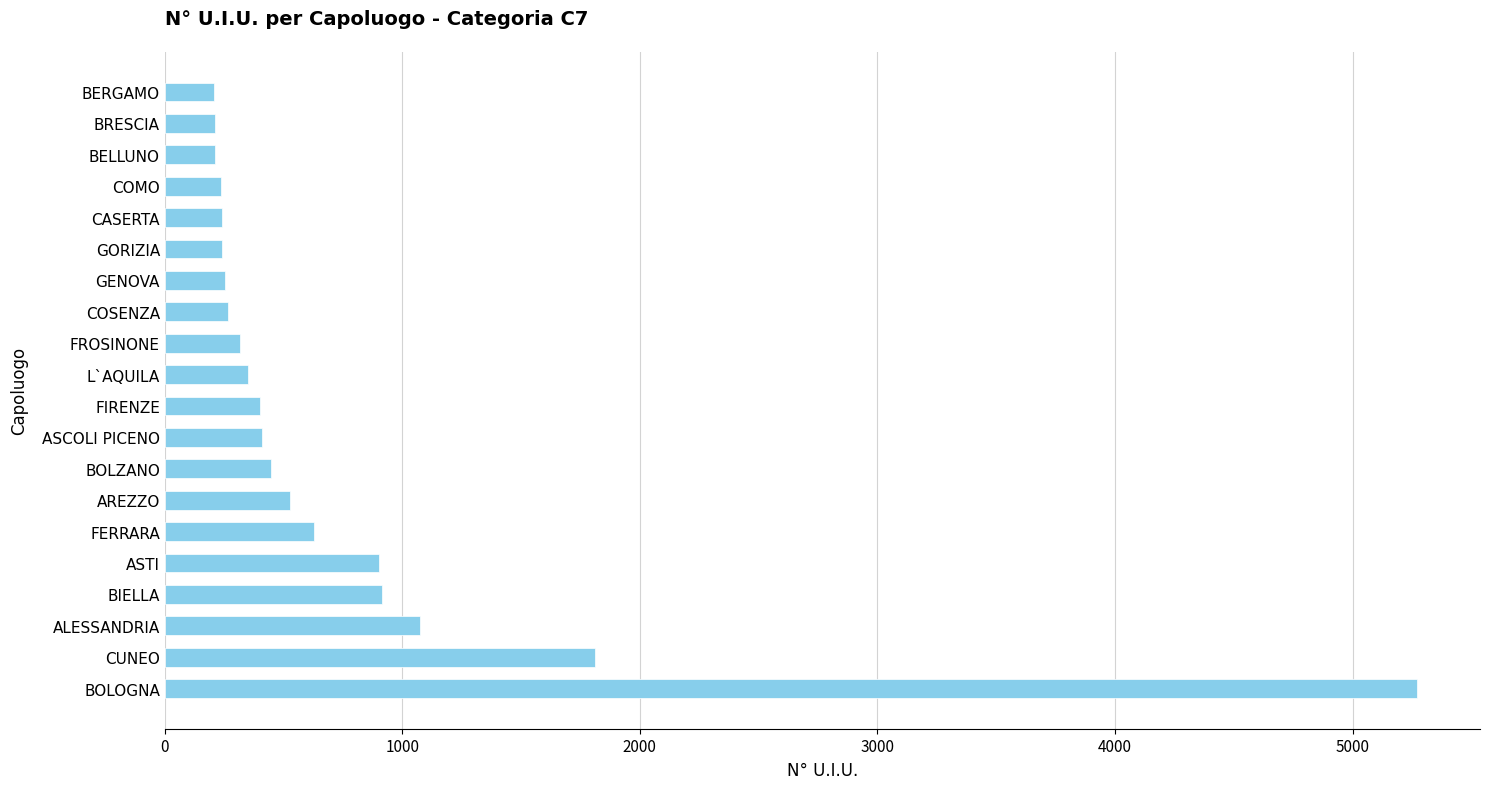

At which label is the value closest to 2739?

CUNEO